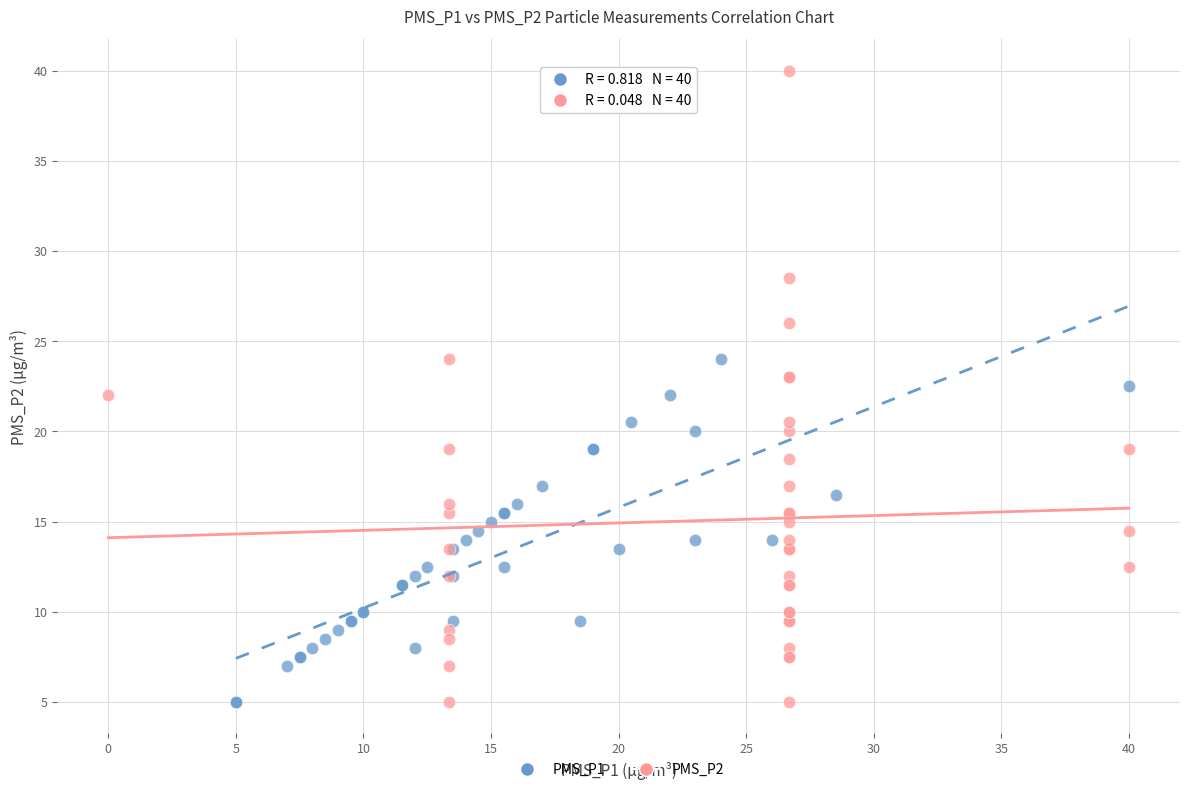

Which series has the largest Y range (max minus min)?

PMS_P2